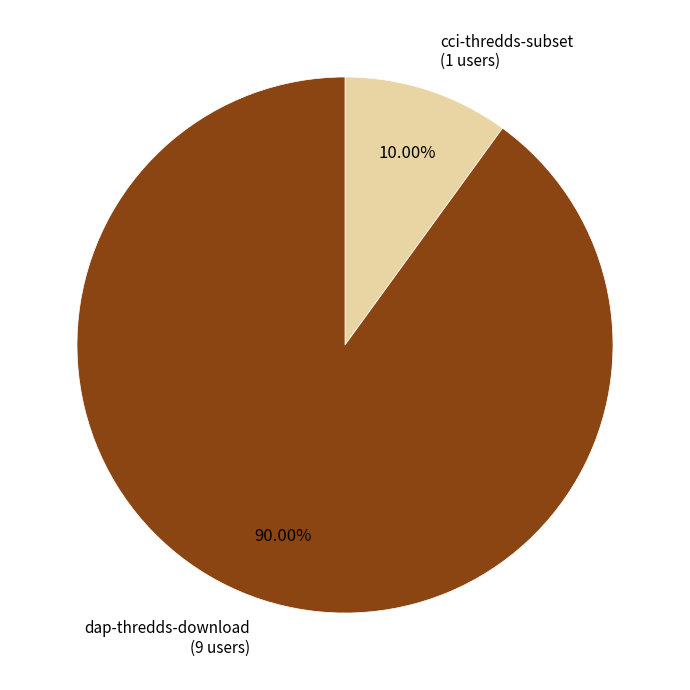

Is cci-thredds-subset the majority of the pie?

No